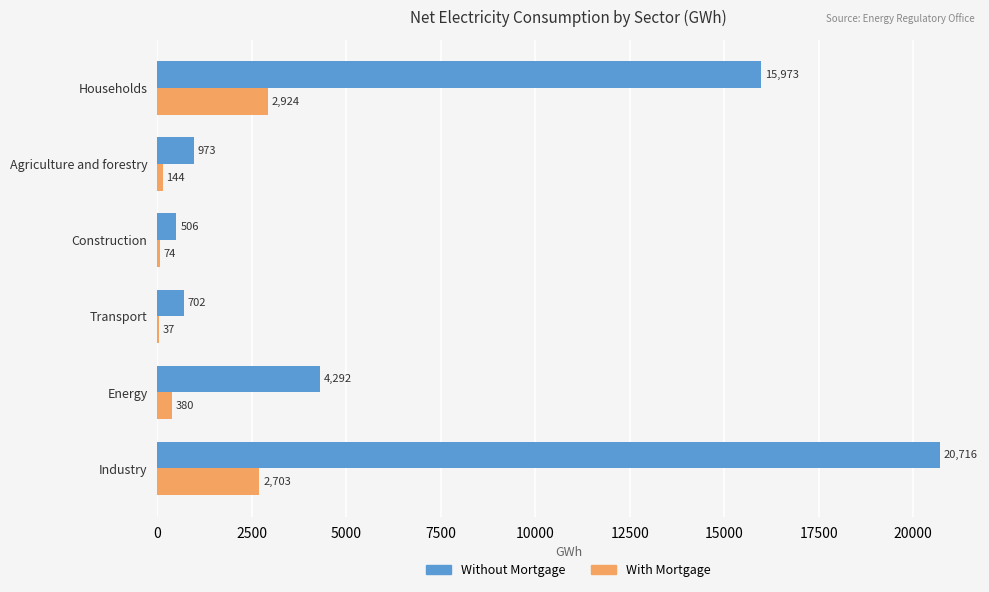

How many values in the Without Mortgage series exceed 4292?

3